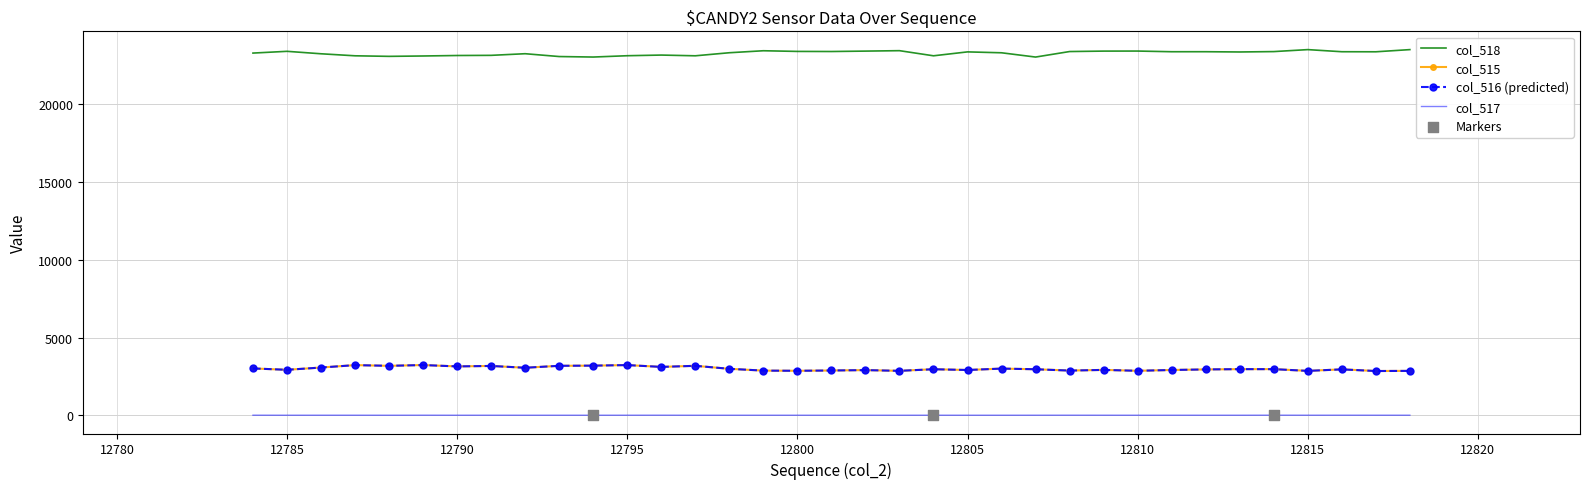

Which series has the largest total across all categories?

col_518